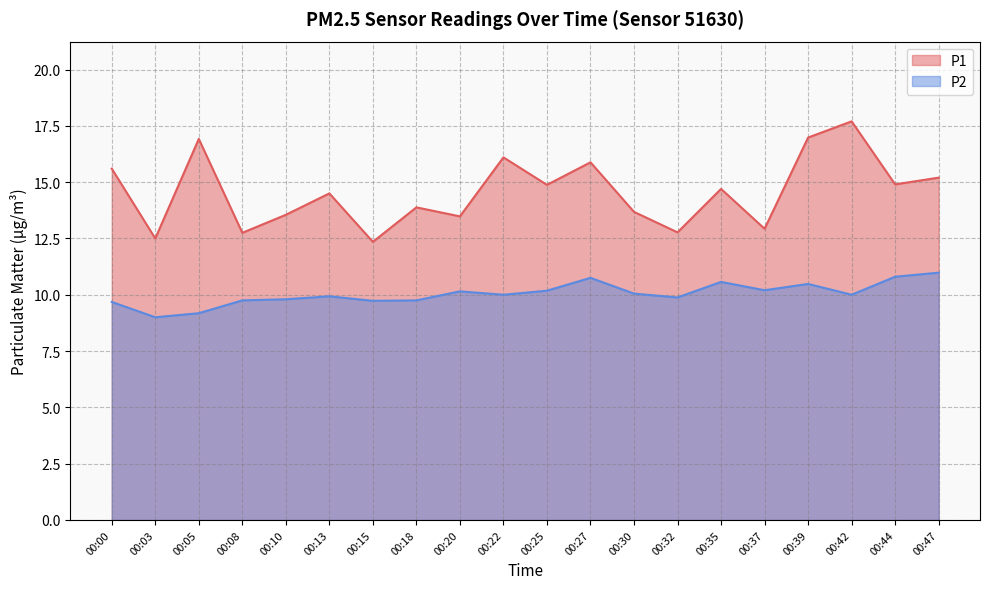

Rank the series by their maximum value, from highest to lowest.

P1, P2